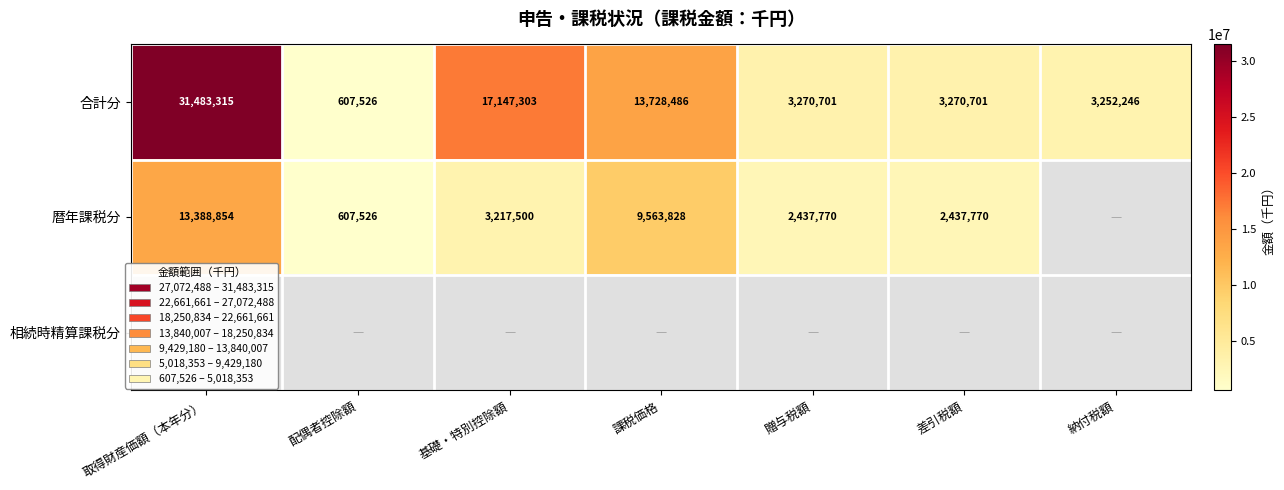

True or false: 暦年課税分 has a value of 607526 at 配偶者控除額.

True